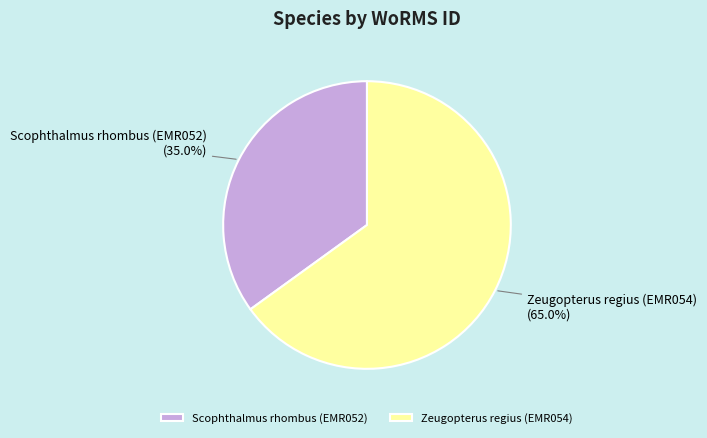

Between Zeugopterus regius (EMR054) and Scophthalmus rhombus (EMR052), which is larger?

Zeugopterus regius (EMR054)